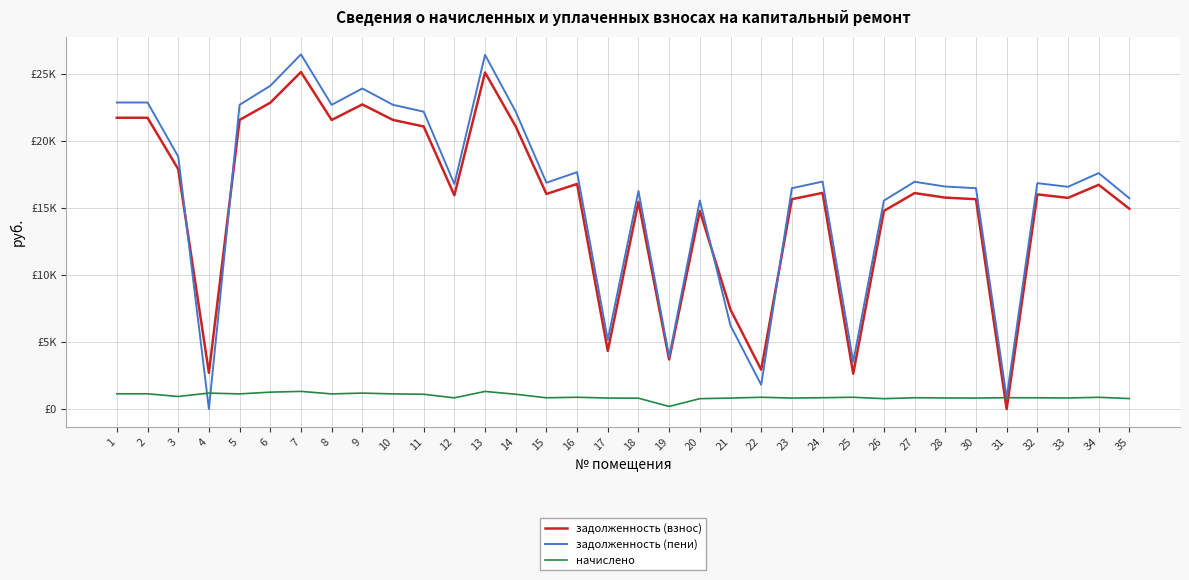

The value of задолженность (взнос) at 2 is 12400.9. True or false?

False